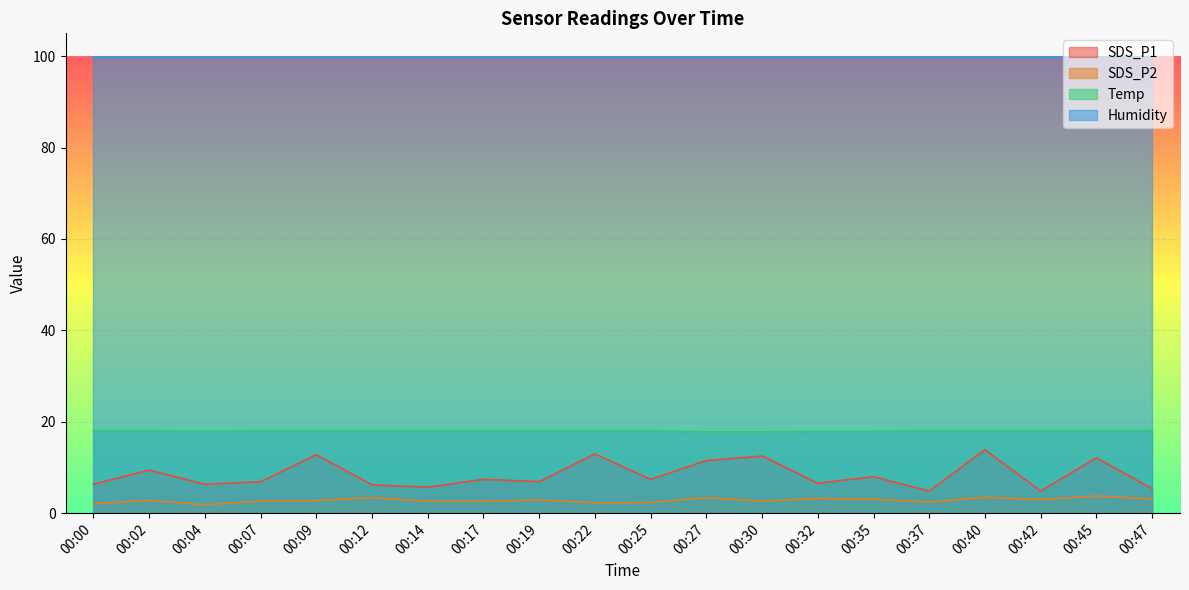

Between 00:47 and 00:02, which is larger?

00:02